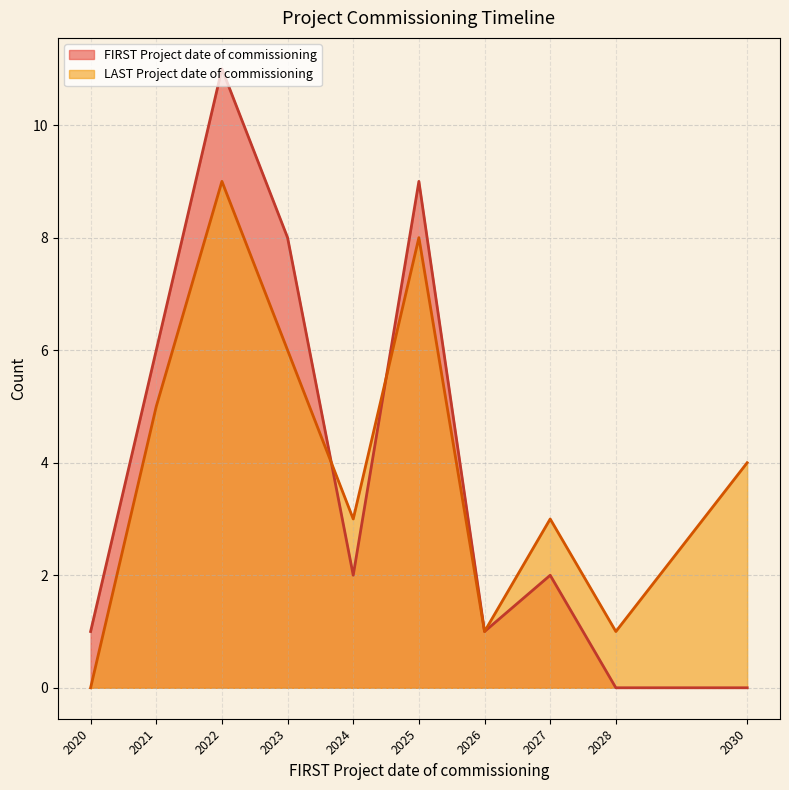

At which category is the sum across all series the highest?

2022